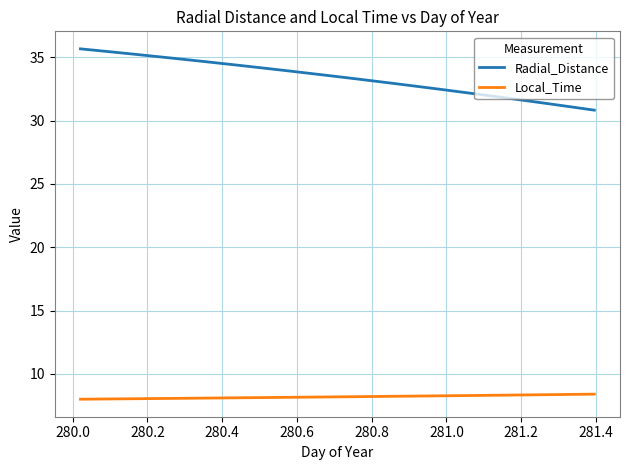

Which series has the largest range (max minus min)?

Radial_Distance